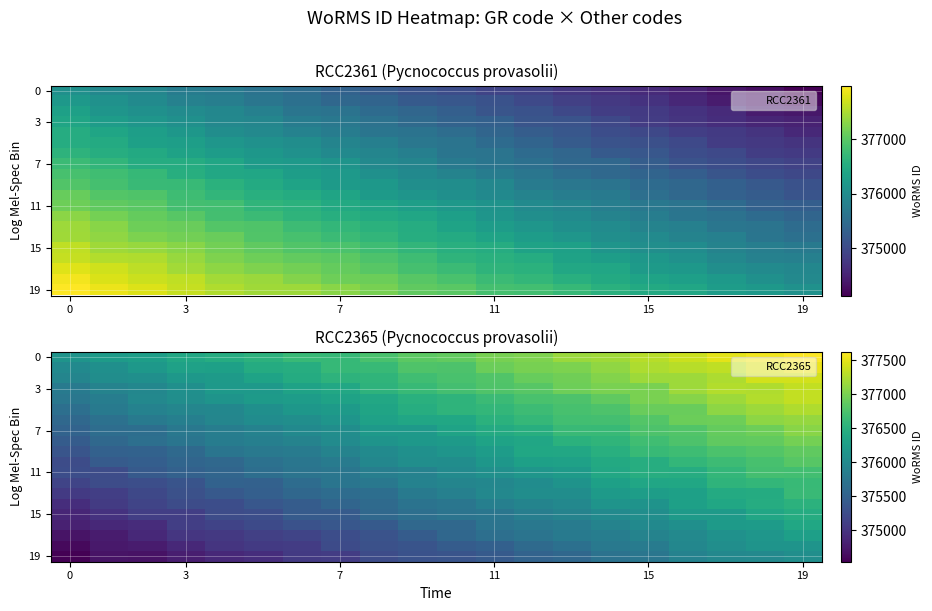

Count the number of categories in the chart.

20